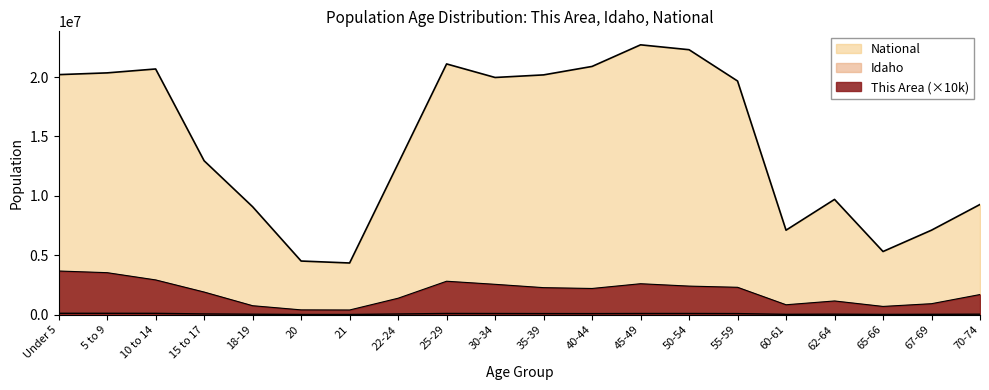

Rank the series at 18-19 from highest to lowest value.

National, This Area, Idaho